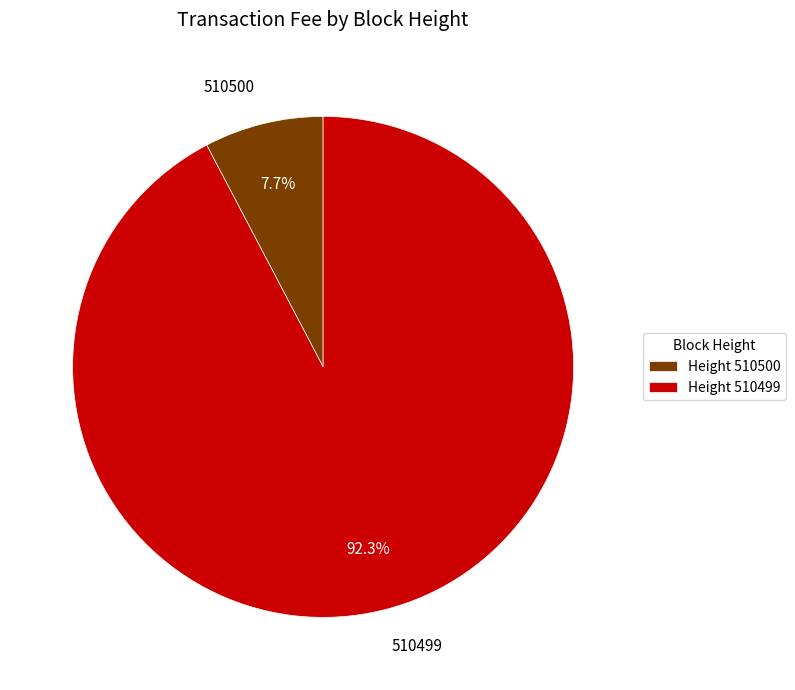

The 510499 slice represents 99% of the pie. True or false?

False